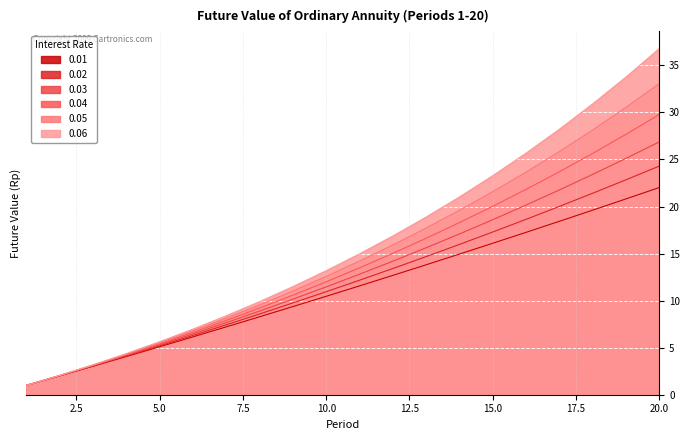

Reading left to right, what are all the values shown in this chart?

0.01: 1.0	2.0	3.0	4.1	5.1	6.2	7.2	8.3	9.4	10.5	11.6	12.7	13.8	14.9	16.1	17.3	18.4	19.6	20.8	22.0
0.02: 1.0	2.0	3.1	4.1	5.2	6.3	7.4	8.6	9.8	10.9	12.2	13.4	14.7	16.0	17.3	18.6	20.0	21.4	22.8	24.3
0.03: 1.0	2.0	3.1	4.2	5.3	6.5	7.7	8.9	10.2	11.5	12.8	14.2	15.6	17.1	18.6	20.2	21.8	23.4	25.1	26.9
0.04: 1.0	2.0	3.1	4.2	5.4	6.6	7.9	9.2	10.6	12.0	13.5	15.0	16.6	18.3	20.0	21.8	23.7	25.6	27.7	29.8
0.05: 1.0	2.0	3.2	4.3	5.5	6.8	8.1	9.5	11.0	12.6	14.2	15.9	17.7	19.6	21.6	23.7	25.8	28.1	30.5	33.1
0.06: 1.0	2.1	3.2	4.4	5.6	7.0	8.4	9.9	11.5	13.2	15.0	16.9	18.9	21.0	23.3	25.7	28.2	30.9	33.8	36.8